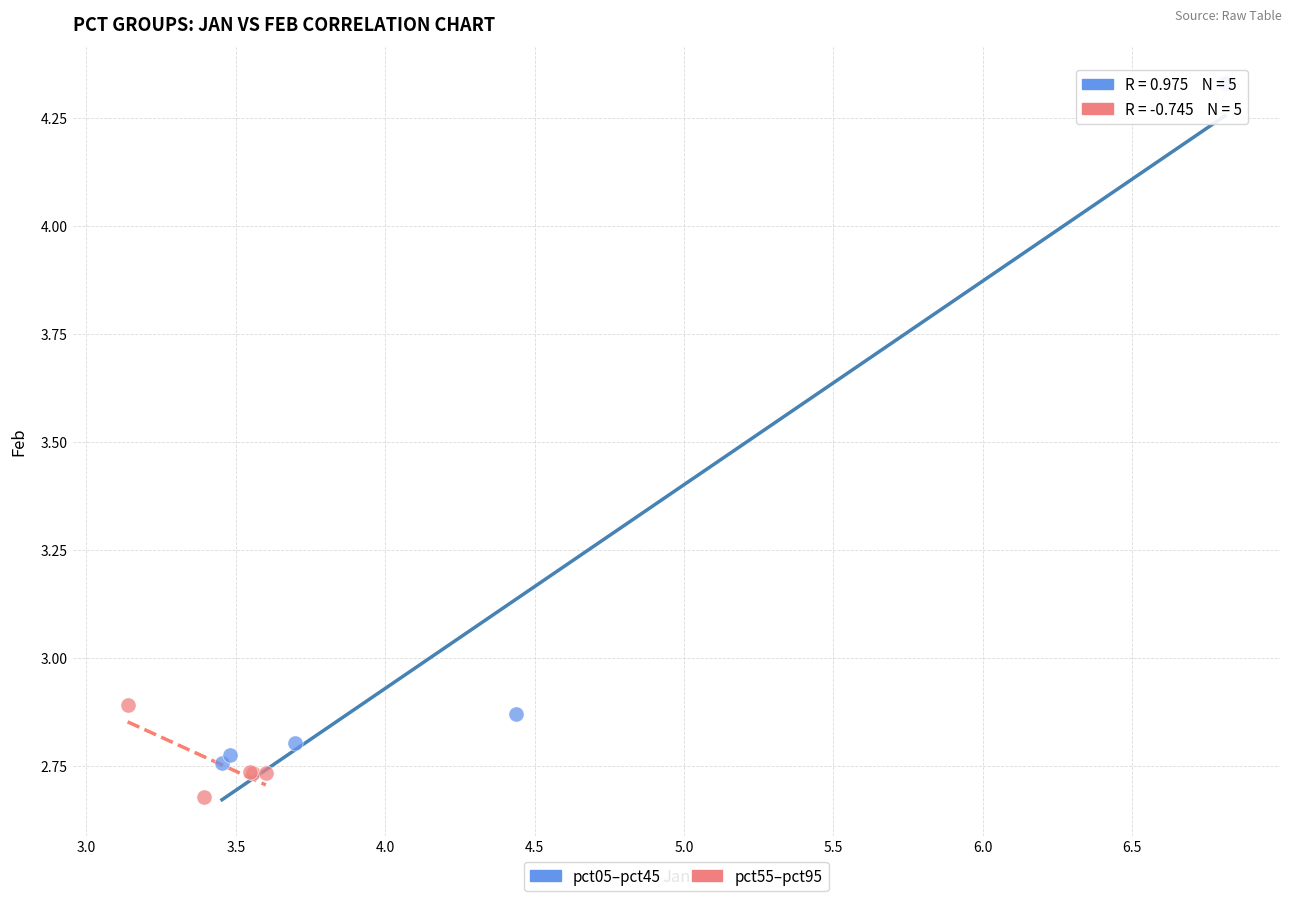

Which series has the largest Y range (max minus min)?

pct05–pct45